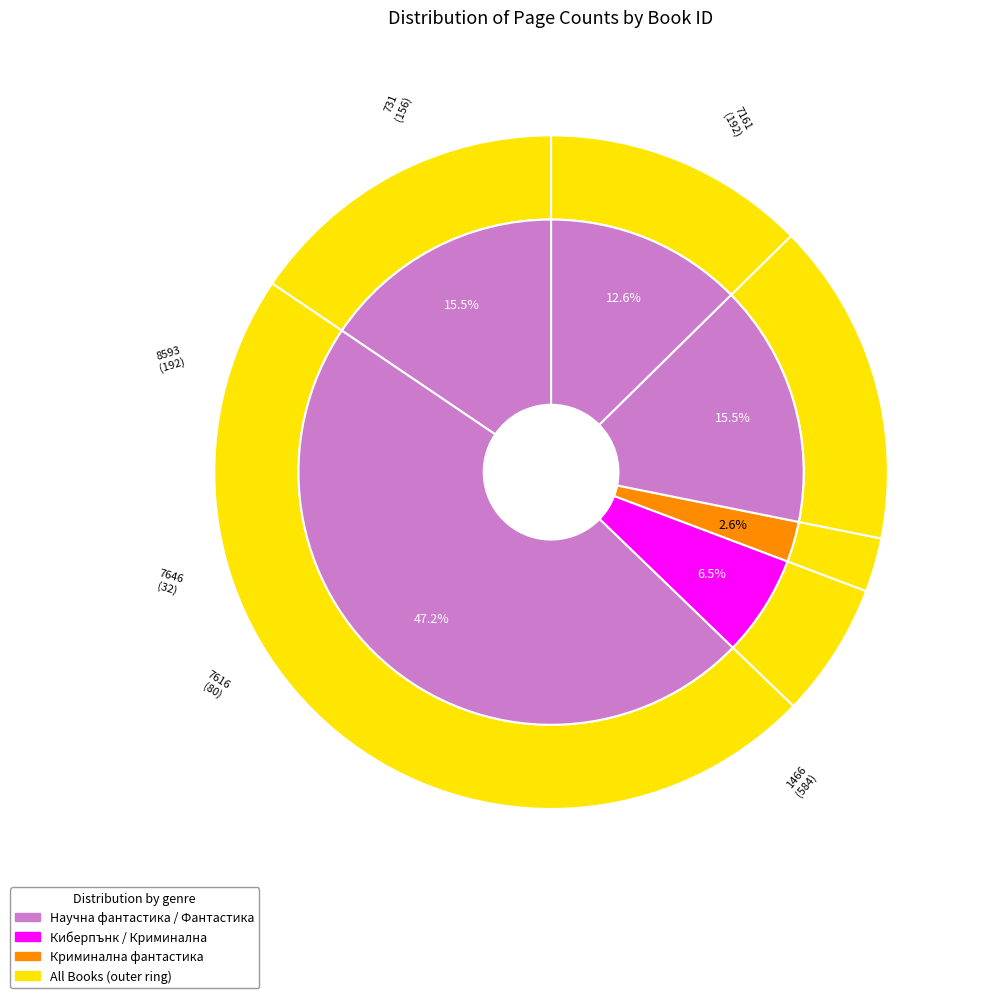

Count the number of slices in the pie.

6